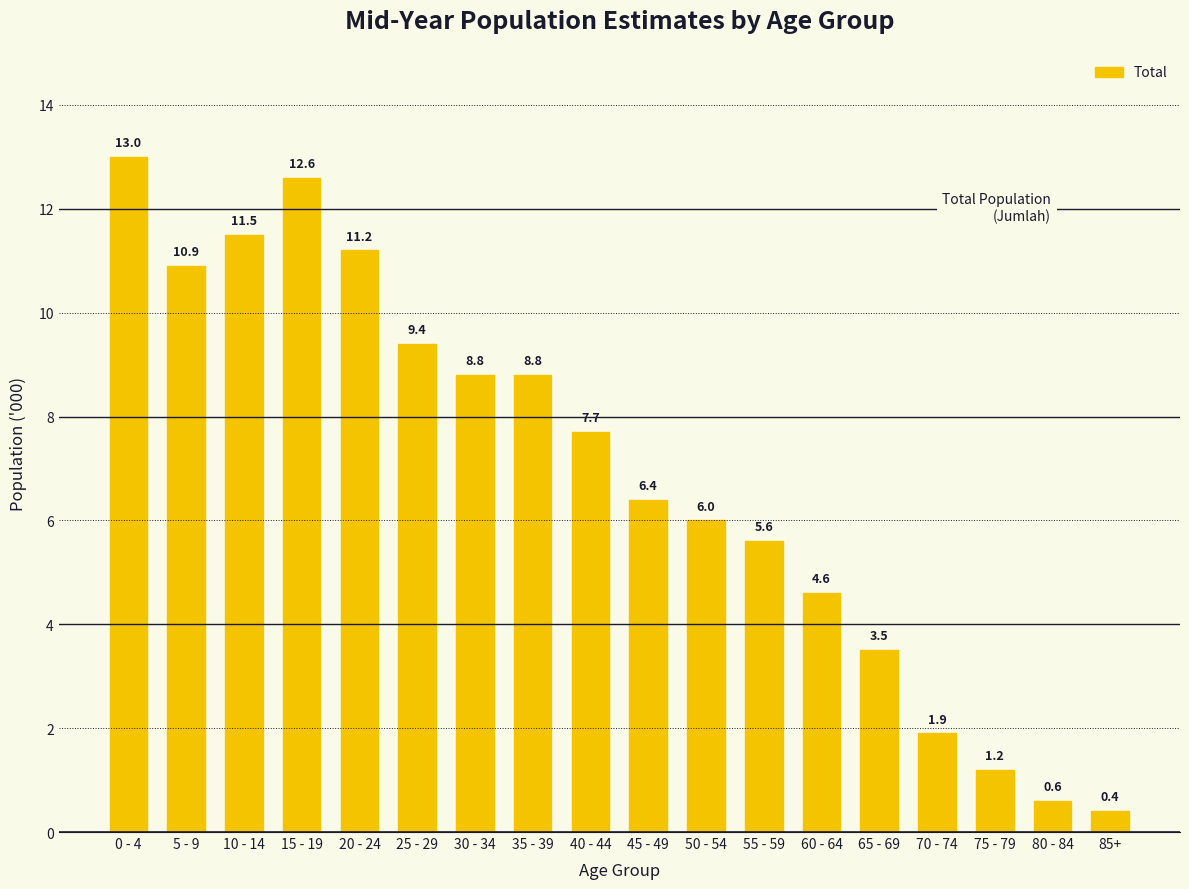

At which label is the value closest to 6?

50 - 54